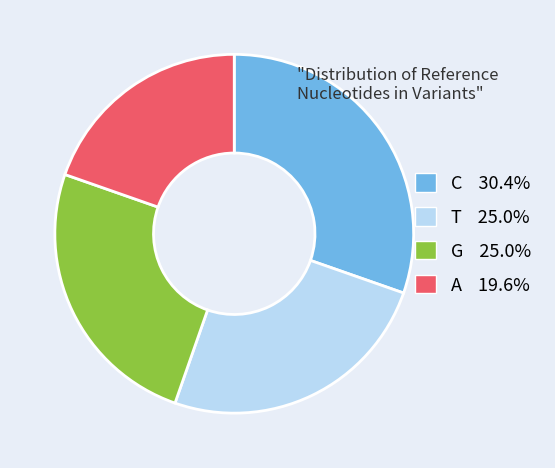

What is the ratio of the value at T 25.0% to the value at A 19.6%?

1.3